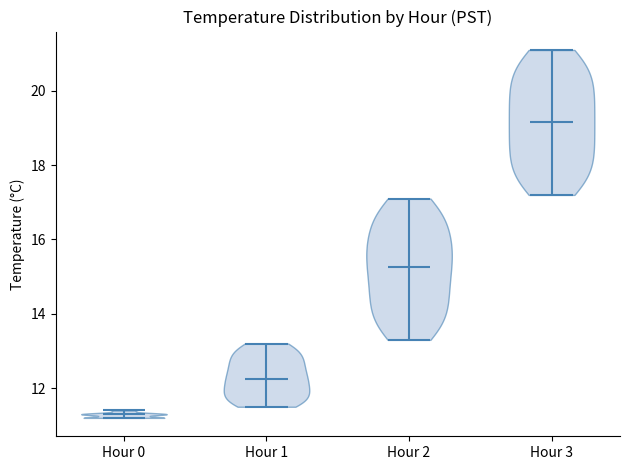

Reading left to right, read every violin against the y-axis: where its median line is, and the lowest and highest points it reaches. The values are not printed on the chart, so give them approximately, as read against the axis.

Hour 0: median line 11.4, lowest point 11.2, highest point 11.4
Hour 1: median line 12.2, lowest point 11.6, highest point 13.2
Hour 2: median line 15.2, lowest point 13.4, highest point 17.2
Hour 3: median line 19.2, lowest point 17.2, highest point 21.2